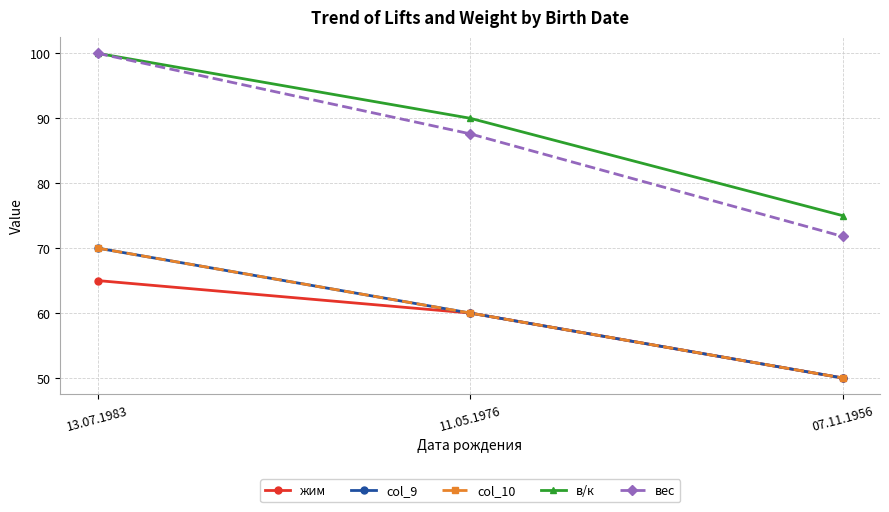

Does the chart have visible grid lines?

Yes